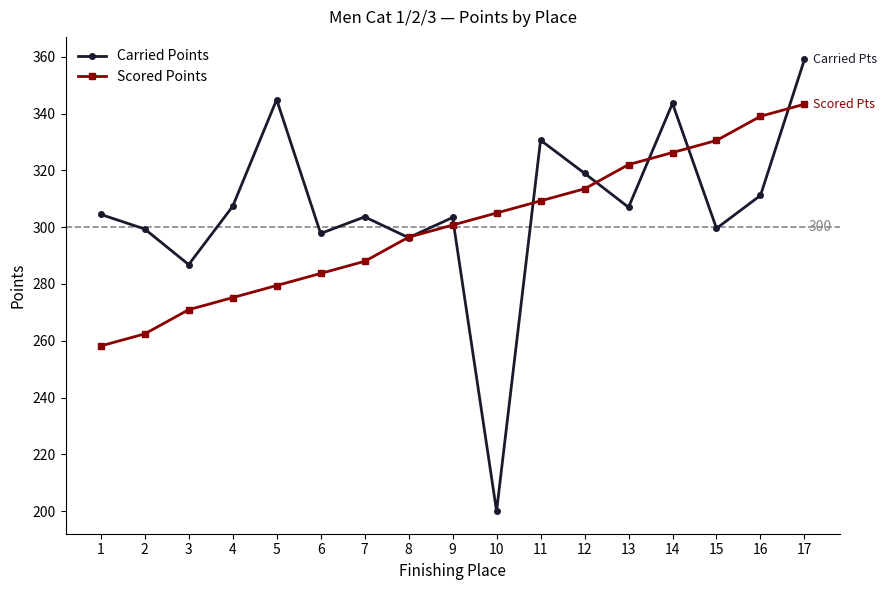

What is the sum of all Scored Points values?

5104.1